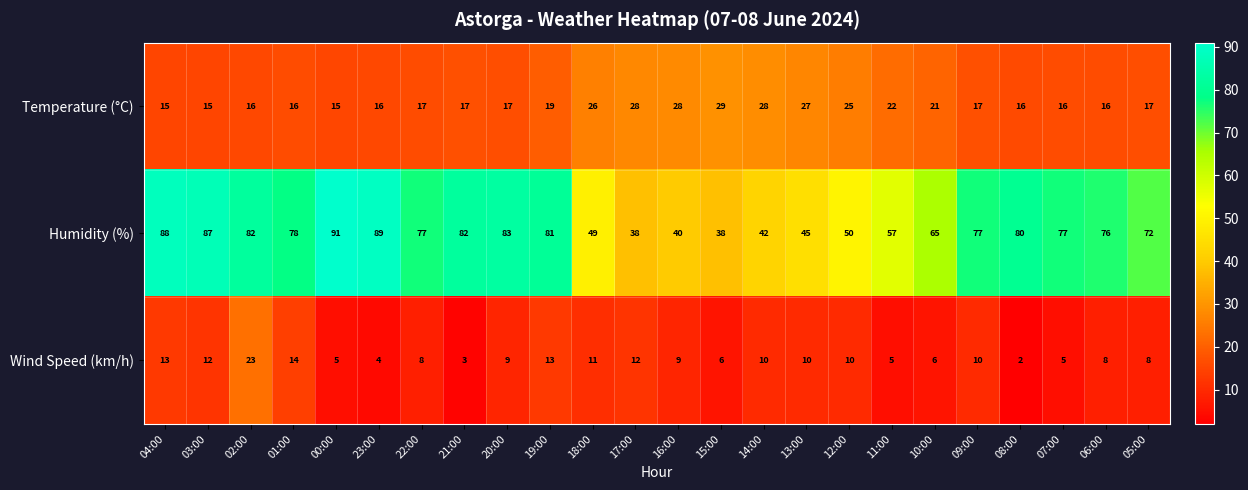

At which label does Humidity (%) first exceed 77?

04:00